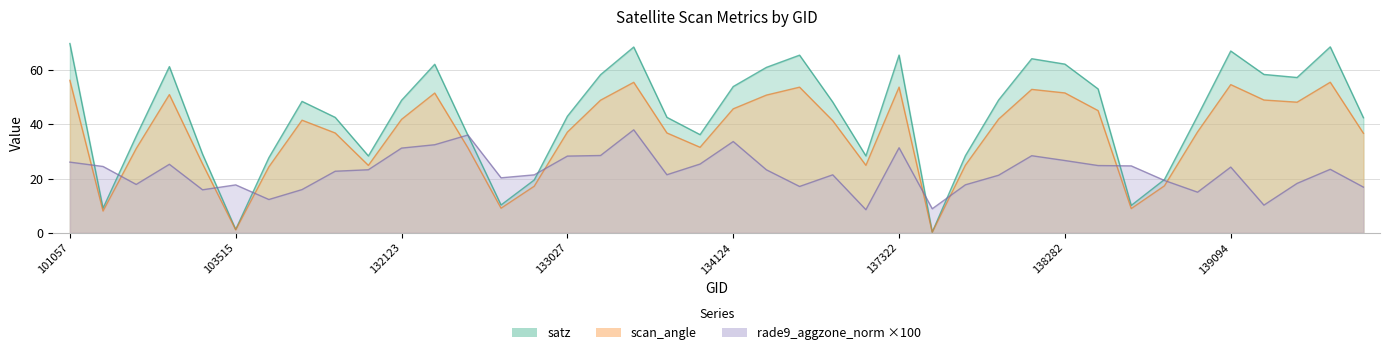

What are all the series names shown in the legend?

satz, scan_angle, rade9_aggzone_norm